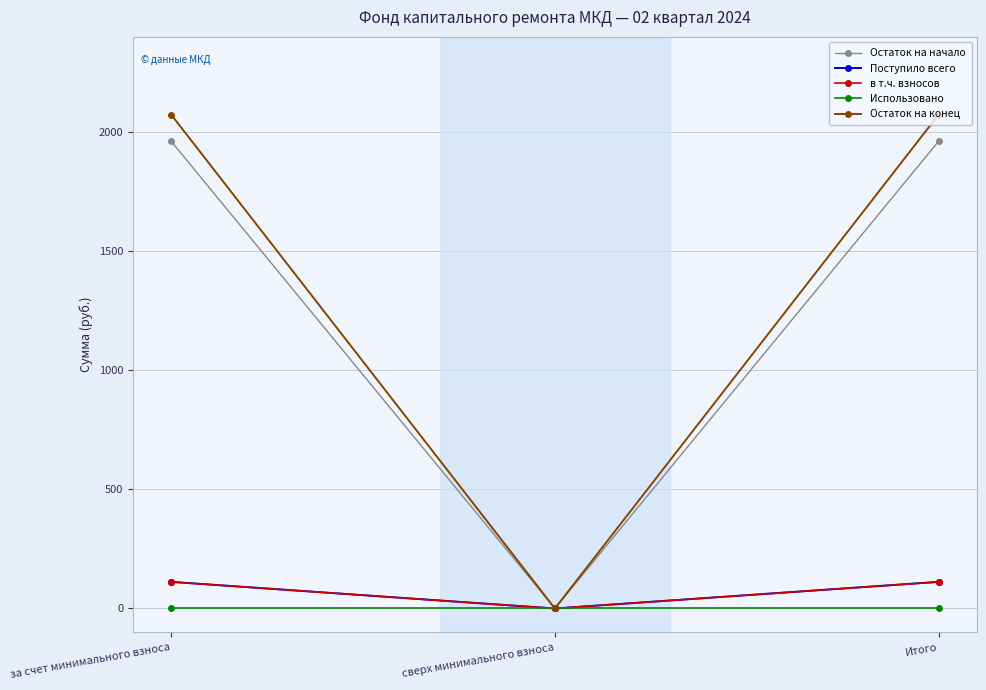

Is the value of Остаток на конец at сверх минимального взноса greater than the value of в т.ч. взносов at Итого?

No